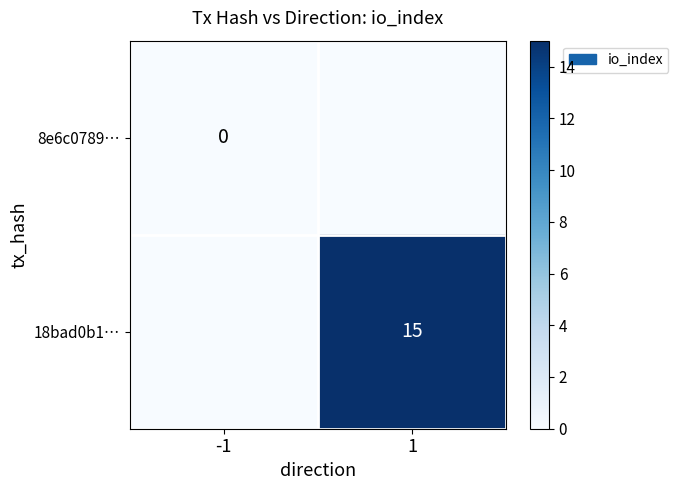

At how many categories does at least one series exceed 3?

1